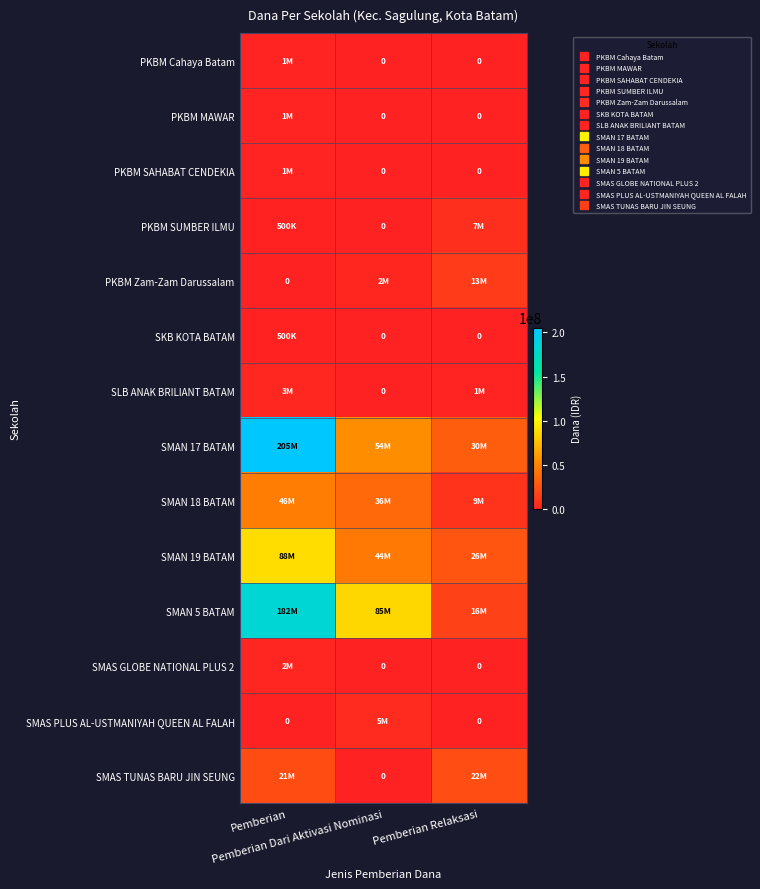

How many PKBM MAWAR values are between 0 and 1500000?

3